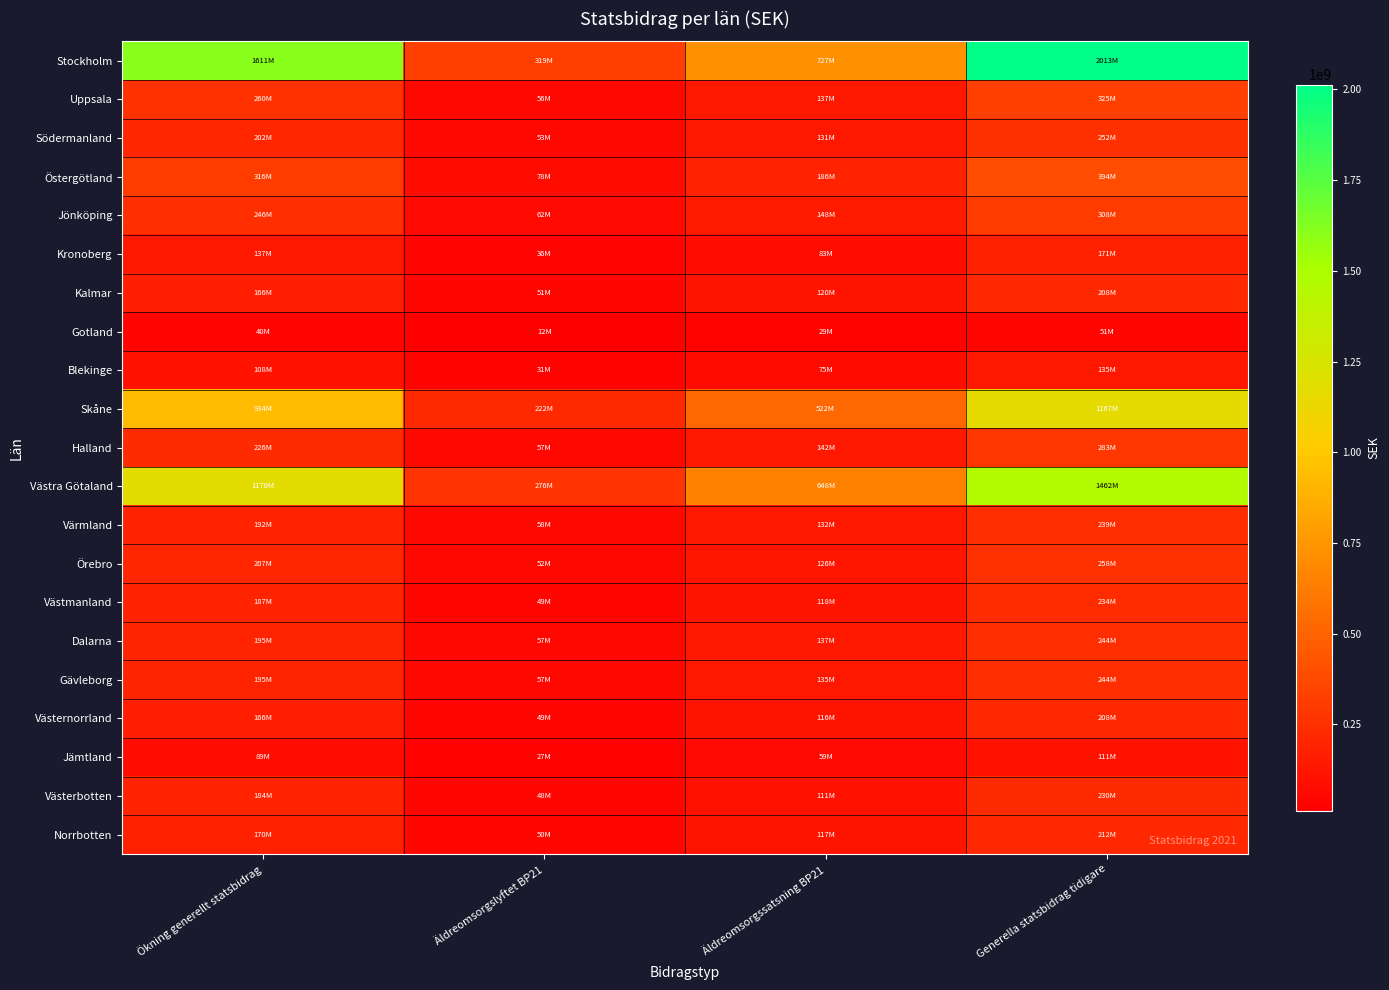

Between Generella statsbidrag tidigare and Äldreomsorgslyftet BP21, which is larger?

Generella statsbidrag tidigare